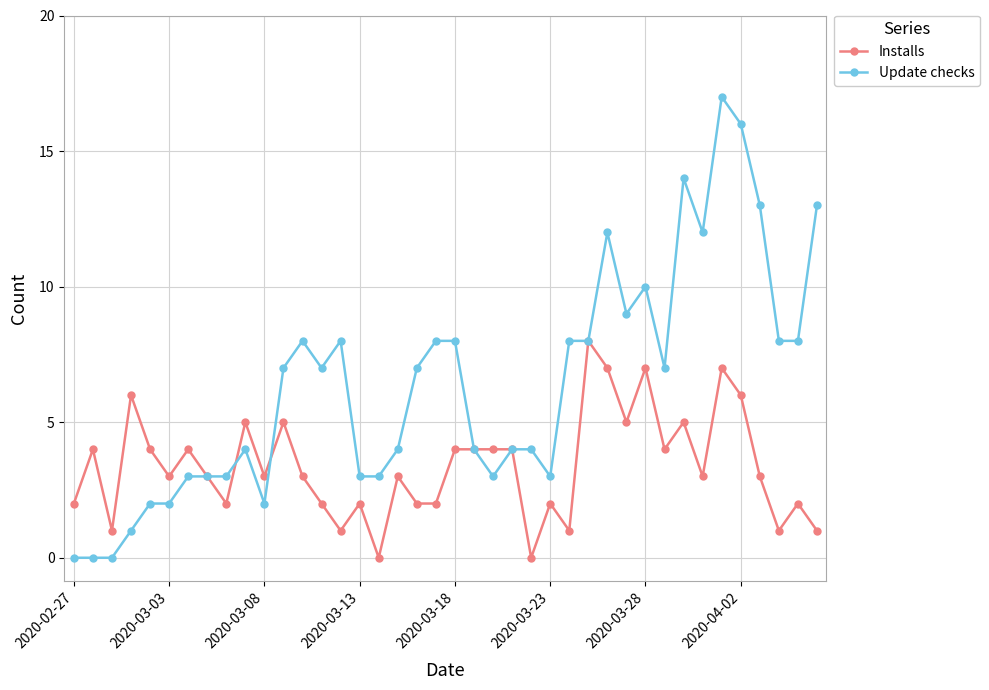

How many categories are shown in the chart?

40